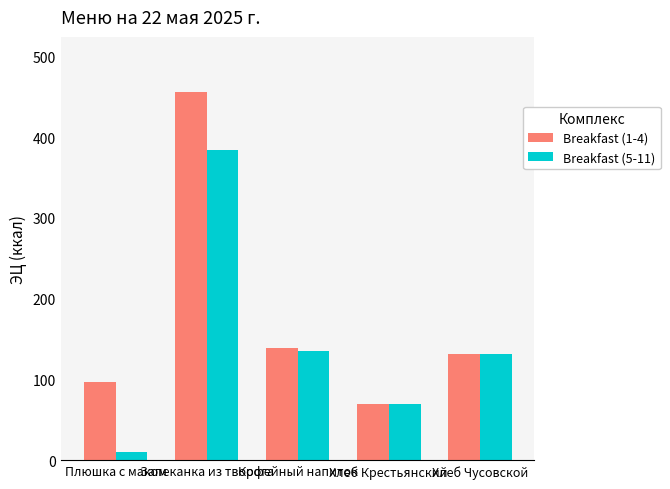

List the series in order of their peak value, highest first.

Breakfast (1-4), Breakfast (5-11)